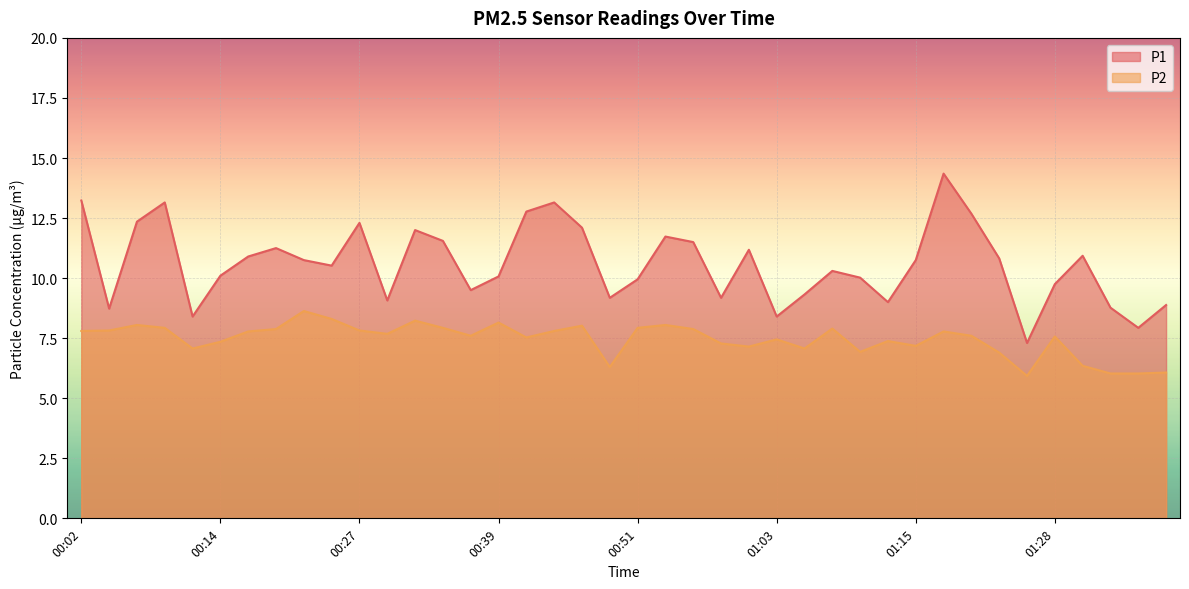

What is the total value across all series at 01:13?

16.4